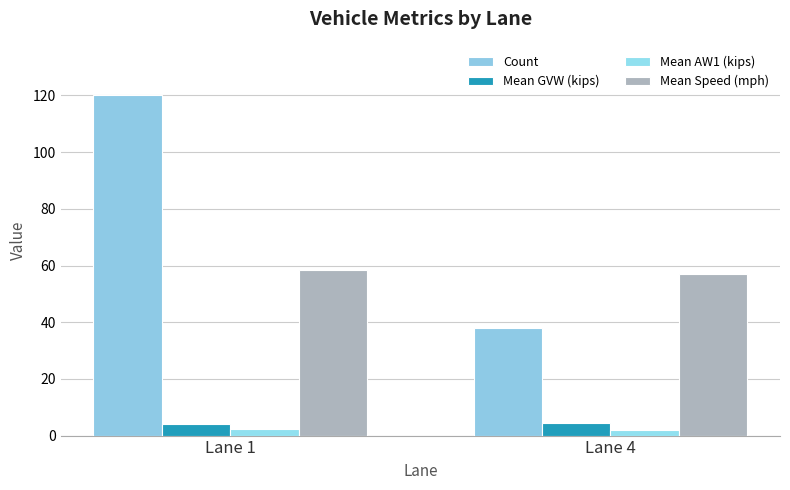

How many distinct data groups are displayed?

4